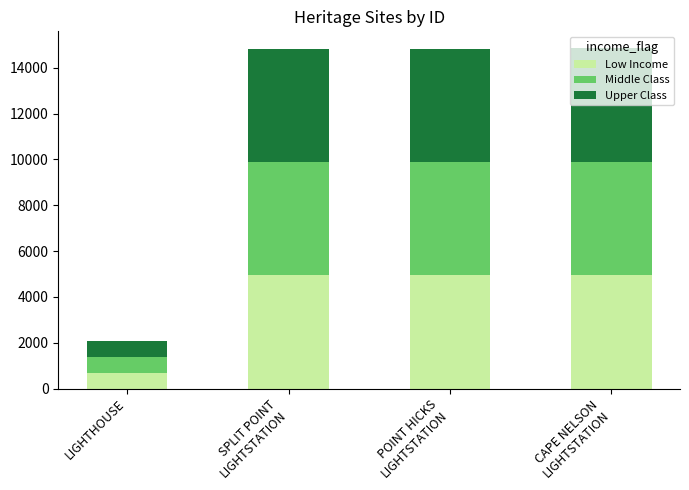

Are the bars horizontal?

No